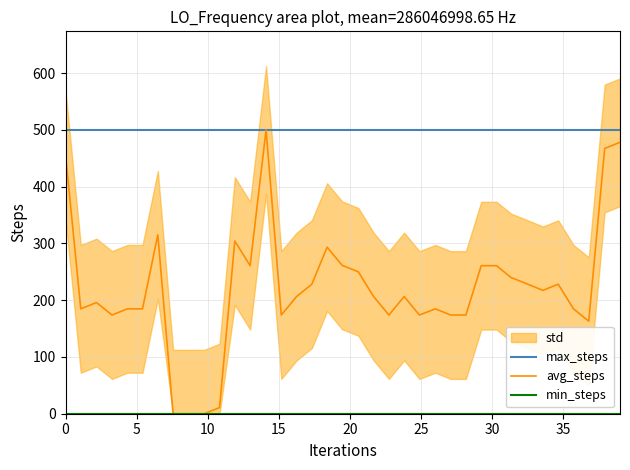

True or false: min_steps and max_steps intersect in this chart.

False